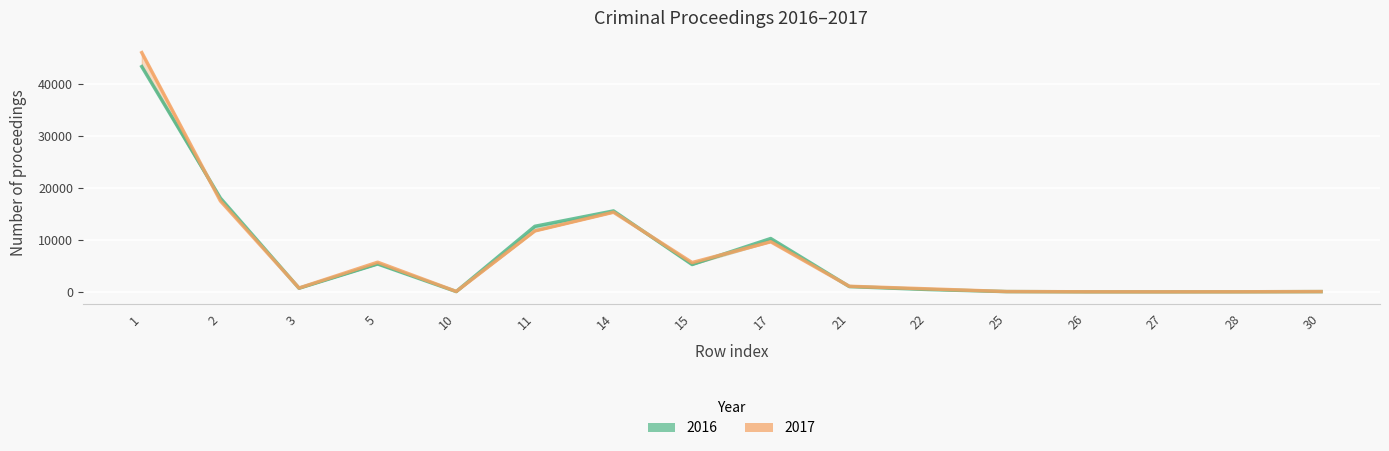

How many lines are shown in the chart?

2